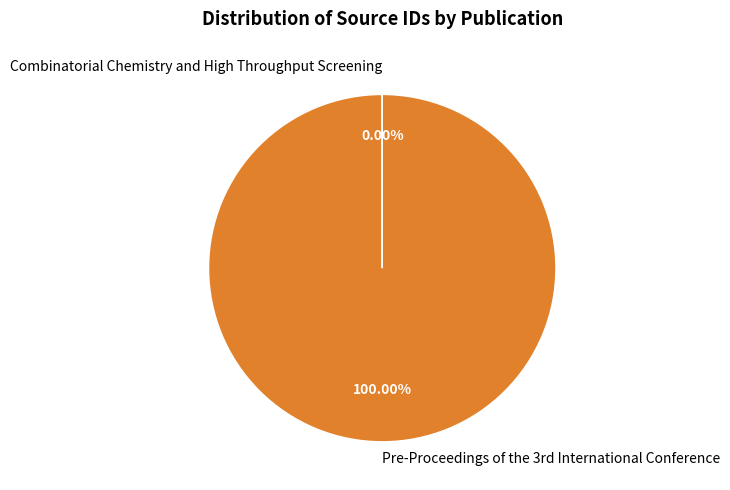

Which slice represents more than half of the pie?

Pre-Proceedings of the 3rd International Conference